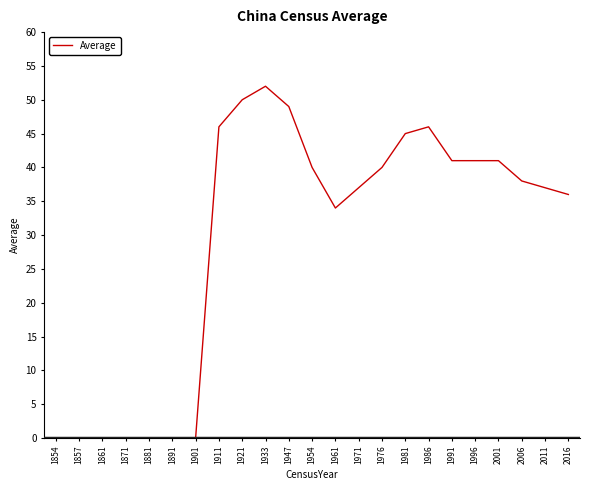

Which category has the highest value across all series?

1933